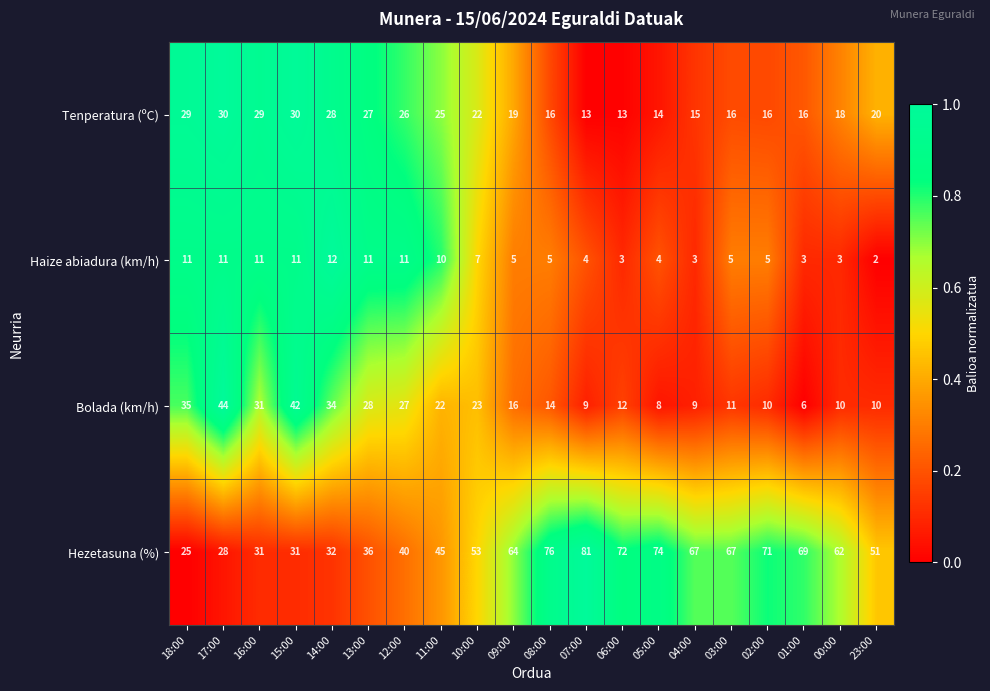

How many categories are shown in the chart?

20